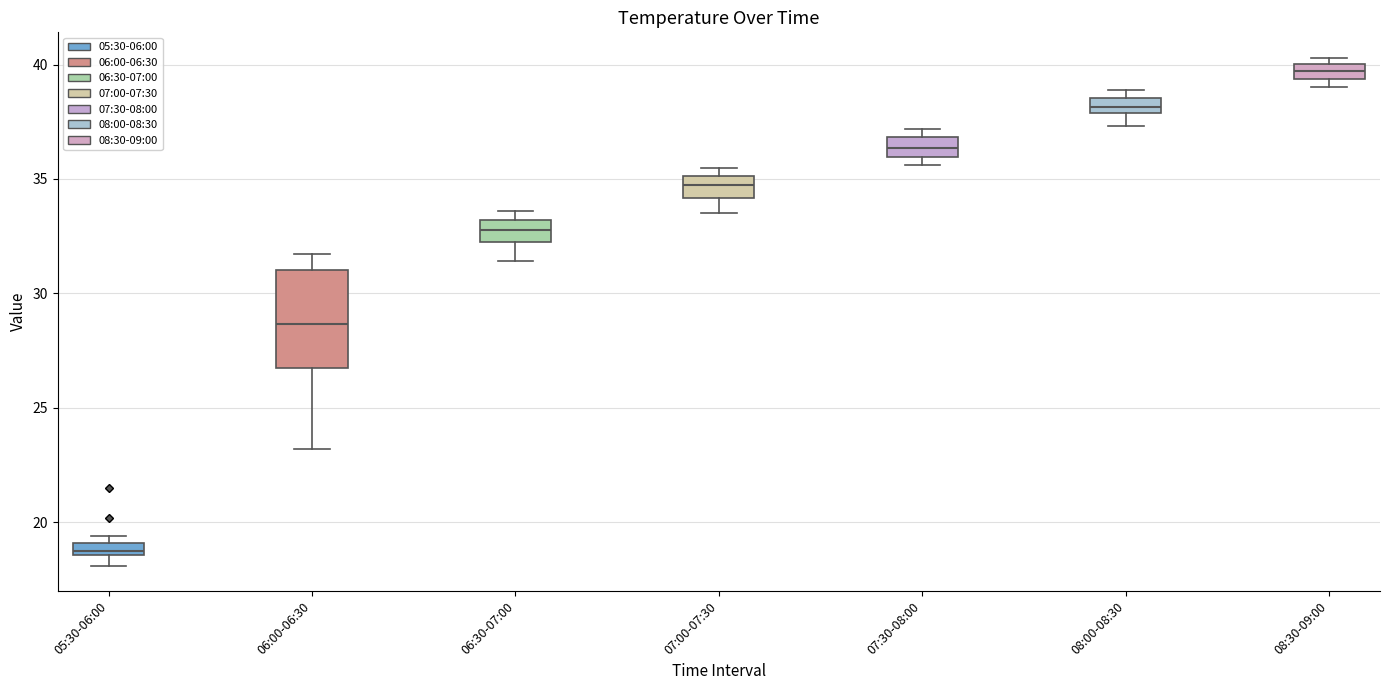

Where is the upper edge of the box for 08:30-09:00 on the y-axis? The values are not printed on the chart, so give them approximately, as read against the axis.

40.0